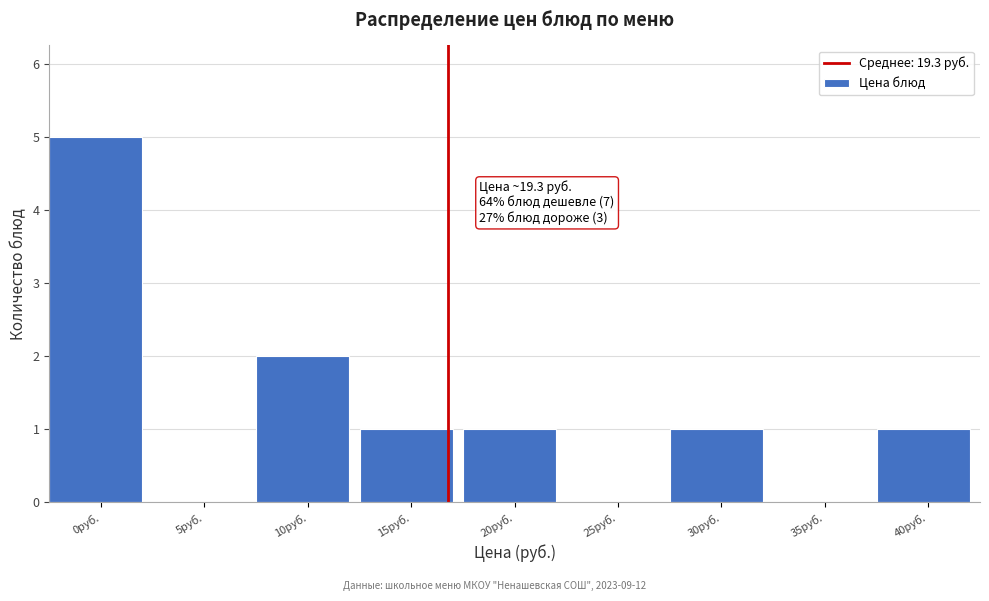

Reading right to left, extract all data points from this chart.

40руб.=1	35руб.=0	30руб.=1	25руб.=0	20руб.=1	15руб.=1	10руб.=2	5руб.=0	0руб.=5